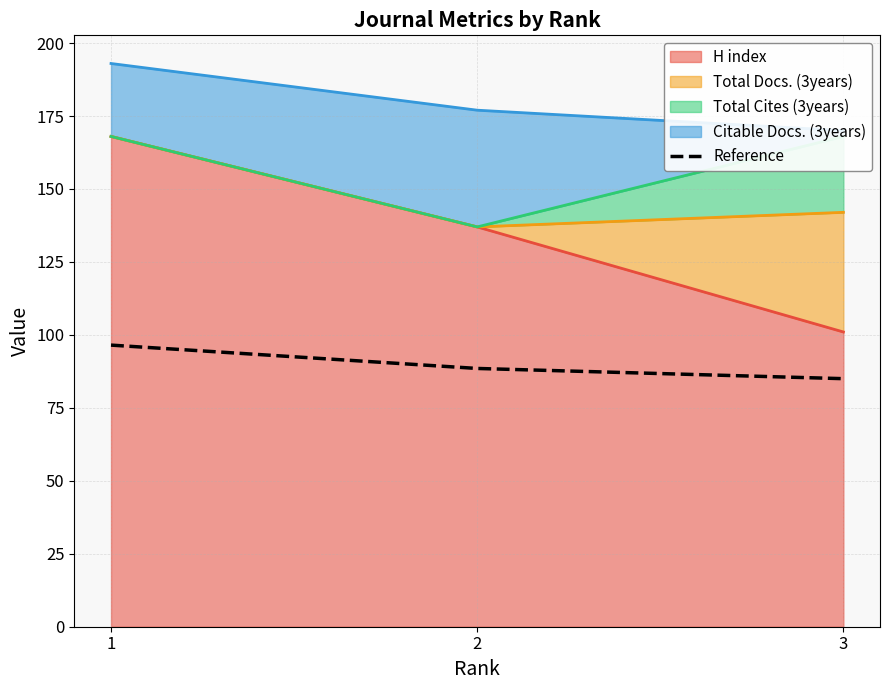

Reading left to right, what are all the values shown in this chart?

96.5	88.5	85.0